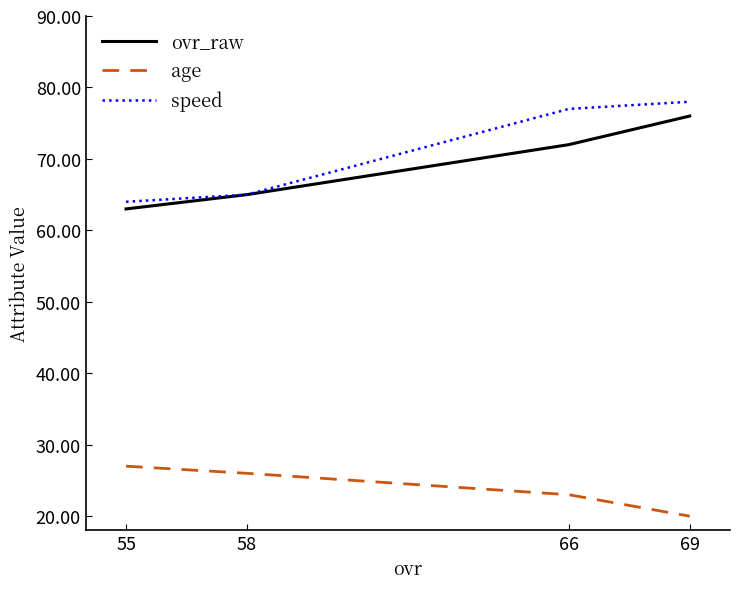

Which series changed the most between 58 and 66?

speed